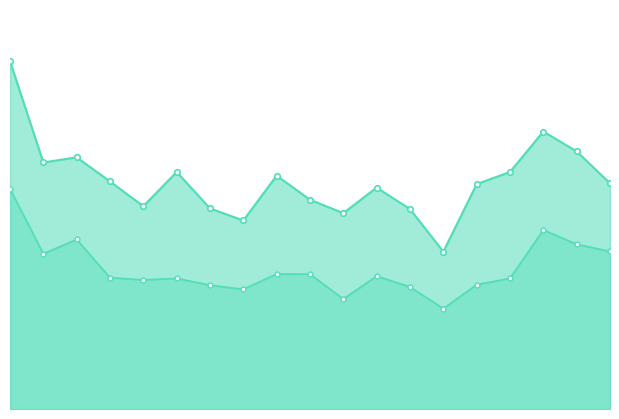

At how many categories does at least one series exceed 40?

1